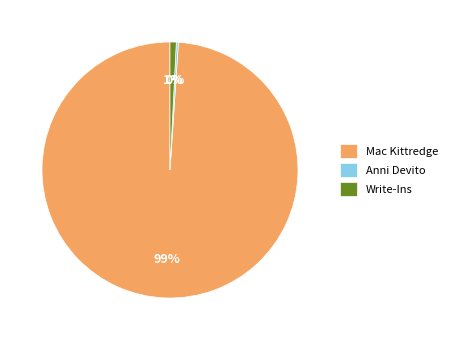

The Mac Kittredge slice represents 86% of the pie. True or false?

False